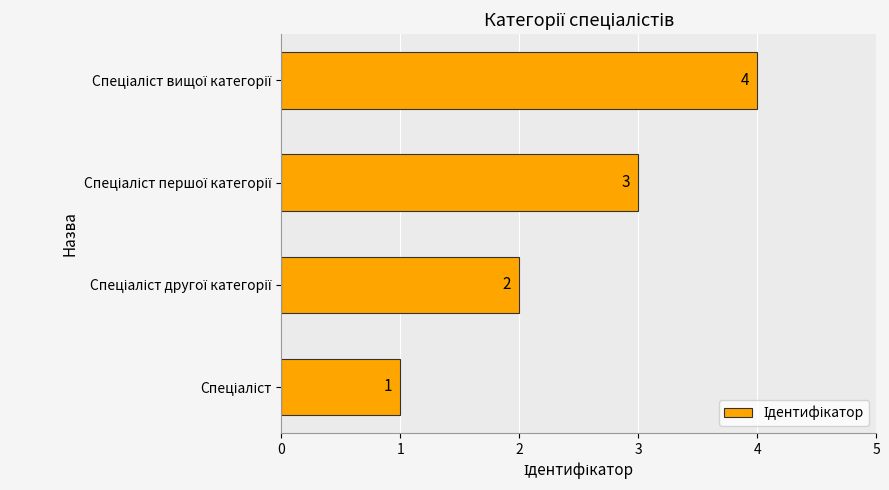

What is the difference between the maximum and minimum values?

3